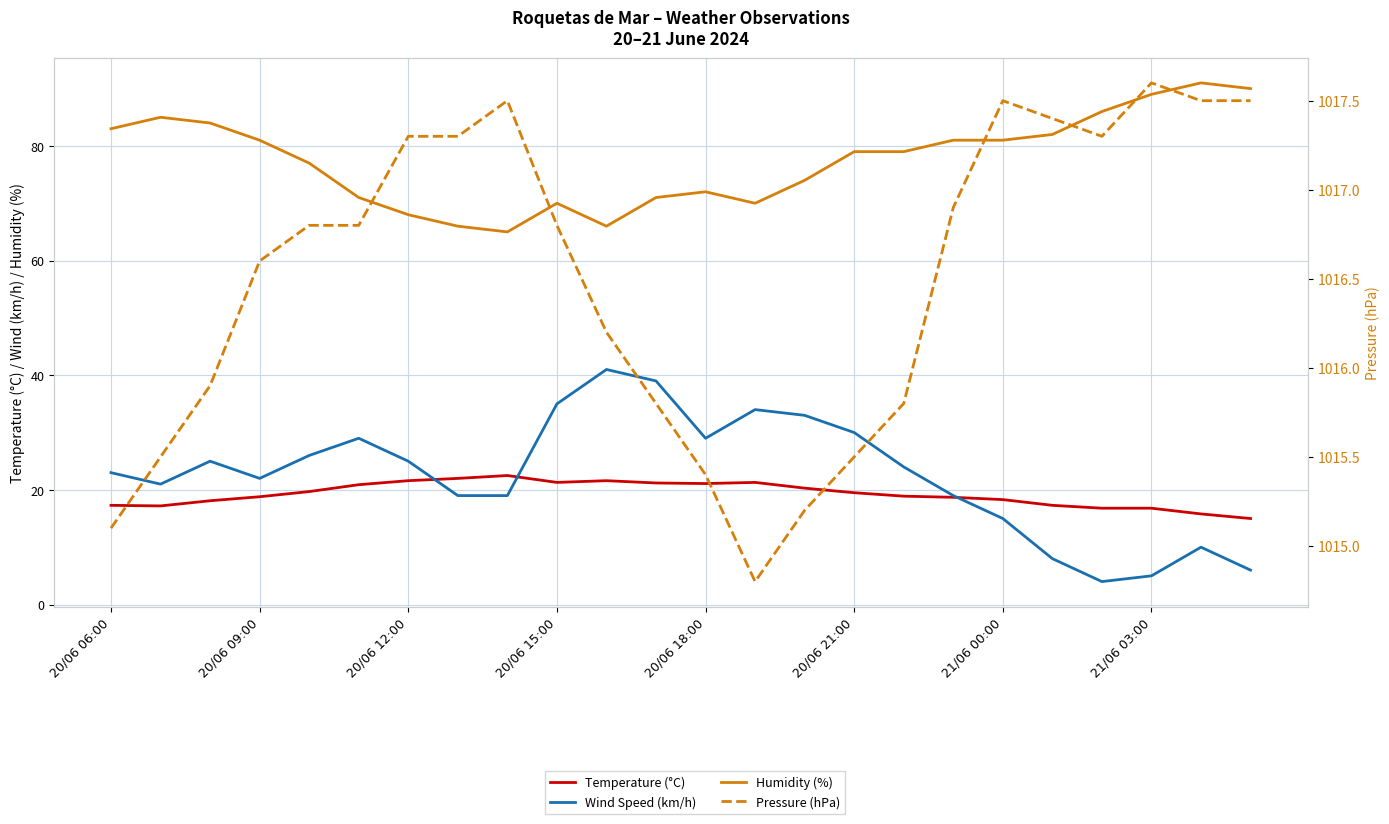

Rank the series by their maximum value, from highest to lowest.

Pressure (hPa), Humidity (%), Wind Speed (km/h), Temperature (°C)